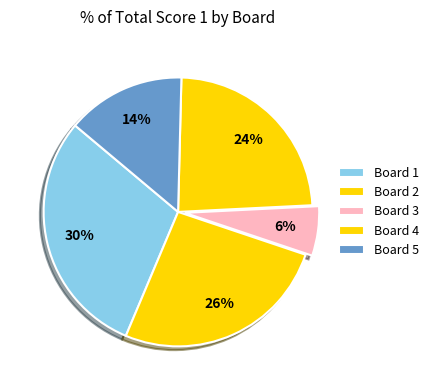

Is there a majority slice in this chart?

No